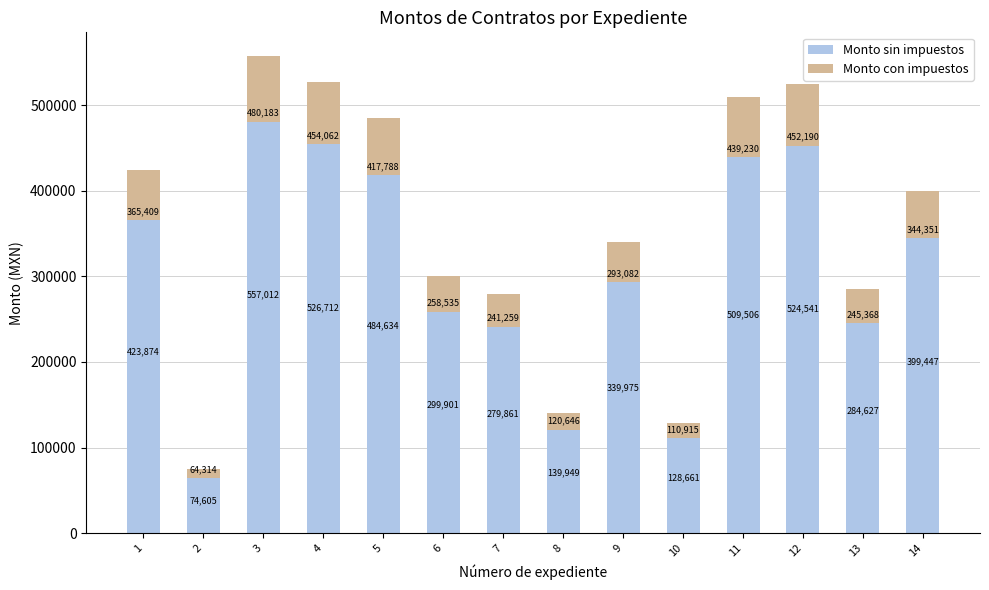

At how many categories does at least one series exceed 367057?

7